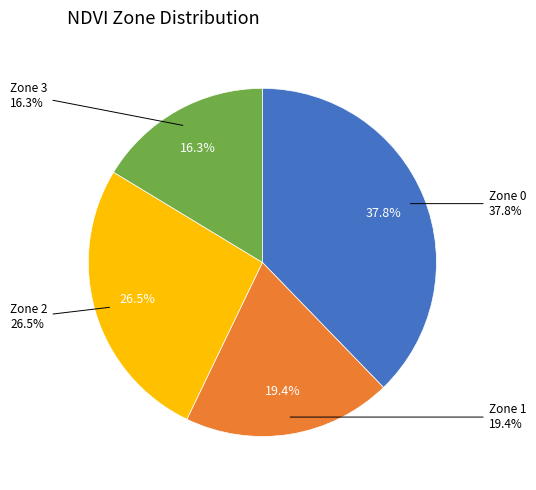

Combined, what portion of the pie is Zone 1 and Zone 0?

57.1%